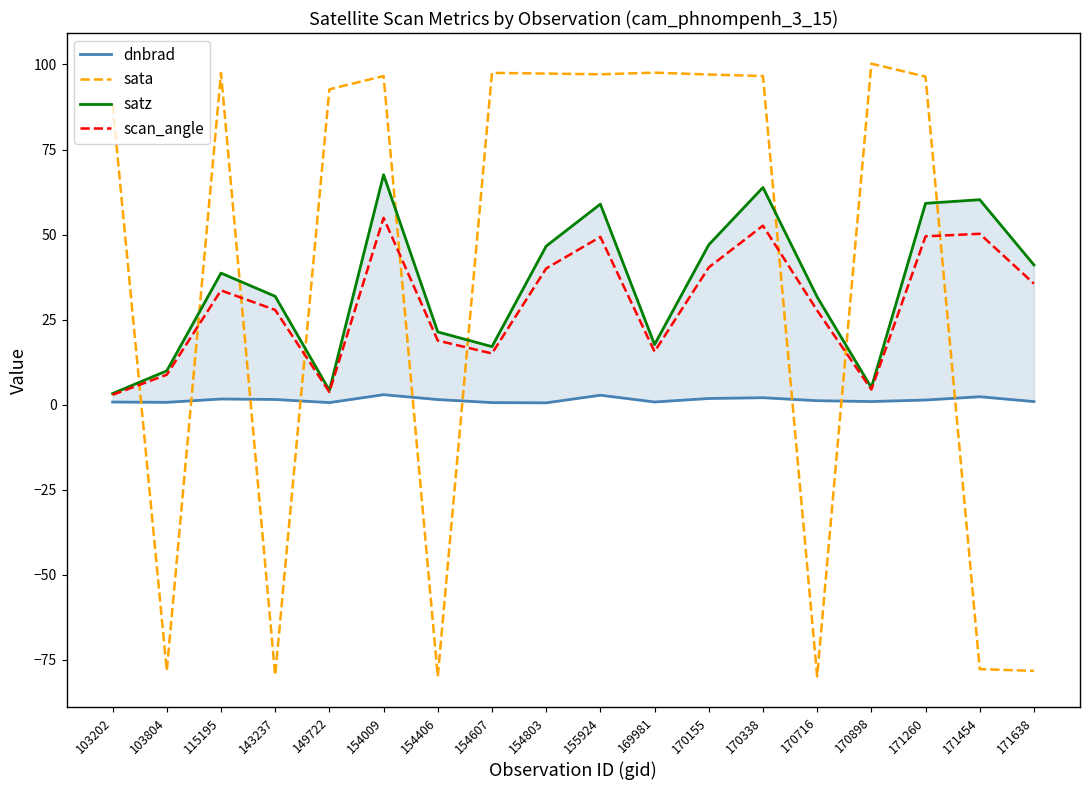

List the labels in order of dnbrad value, smallest first.

154803, 149722, 154607, 103804, 103202, 169981, 171638, 170898, 170716, 171260, 154406, 143237, 115195, 170155, 170338, 171454, 155924, 154009